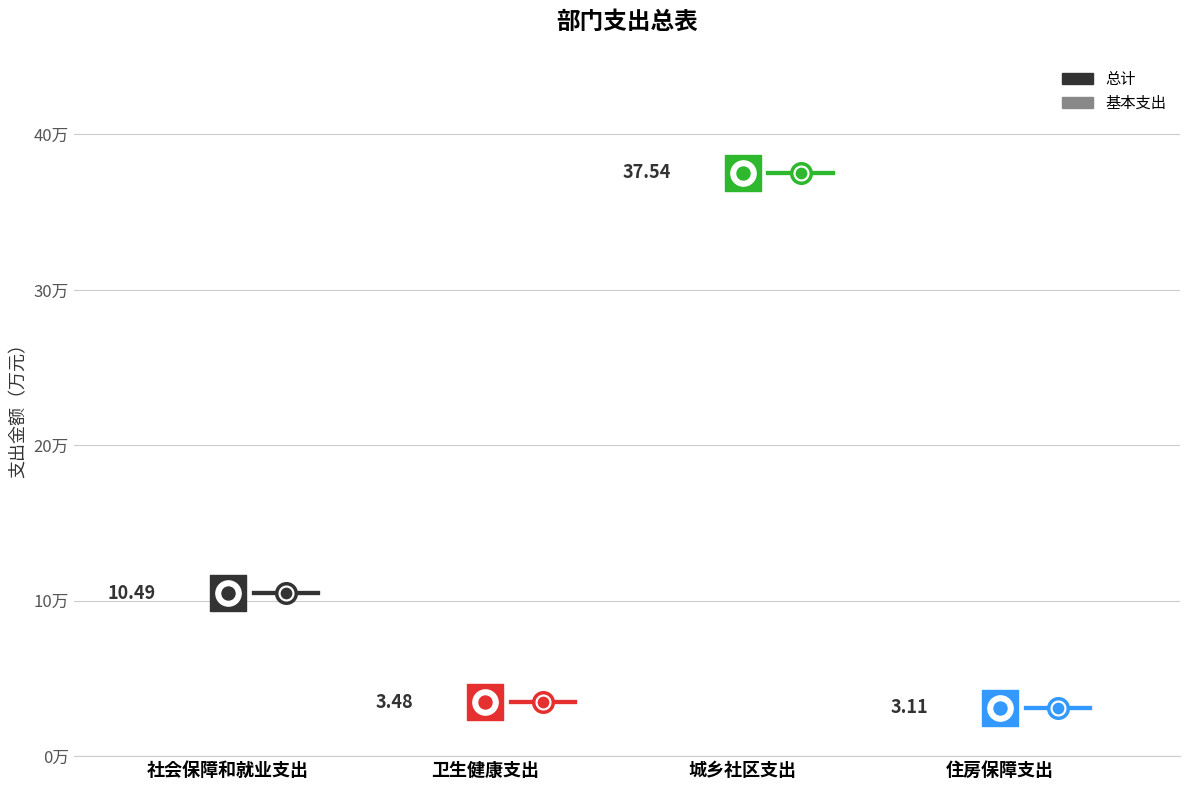

Which series has the largest total across all categories?

总计